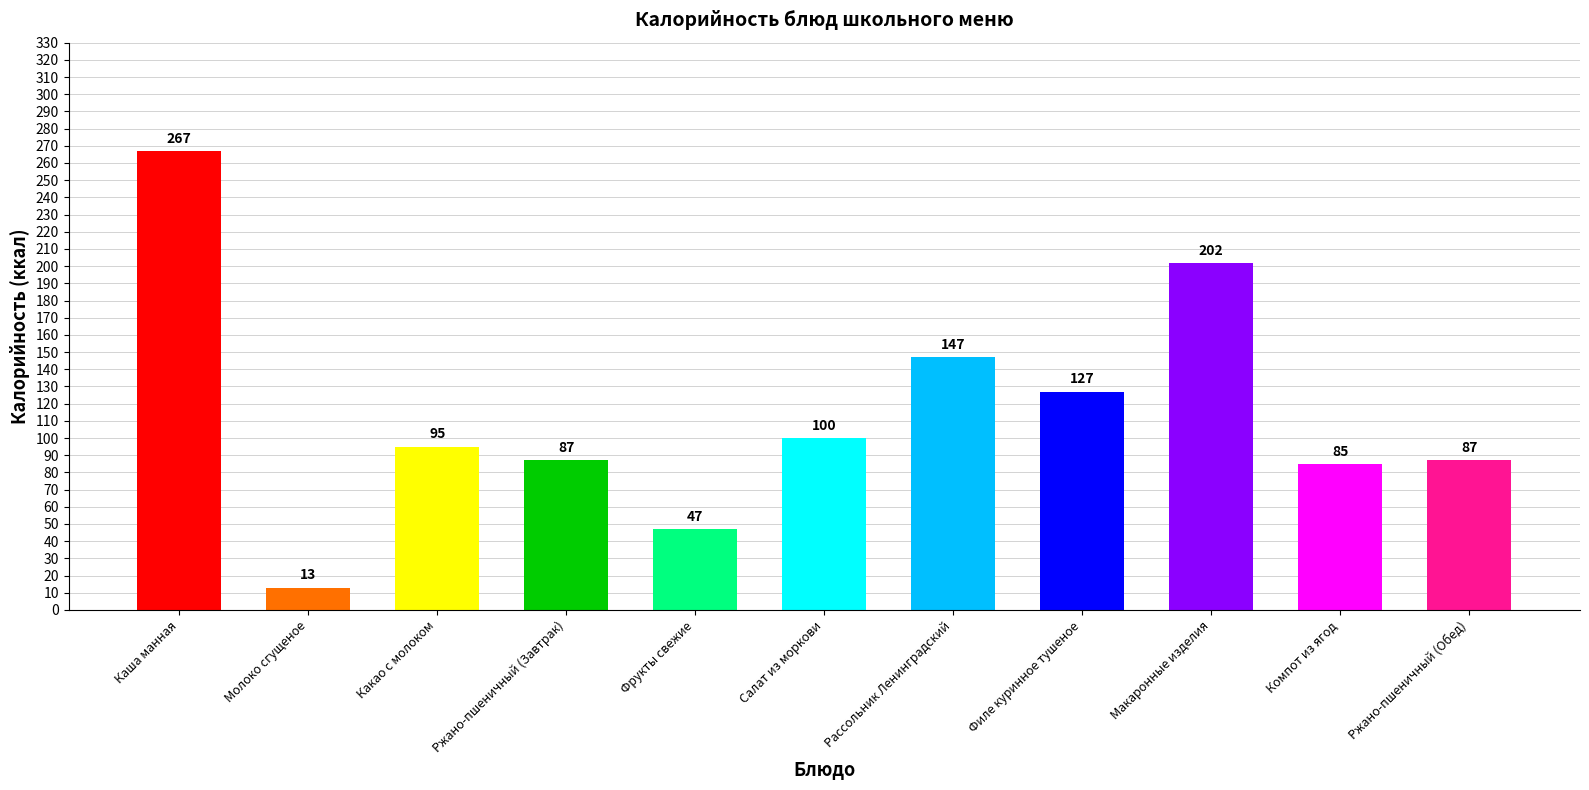

What is the label of the 11th bar from the left?

Ржано-пшеничный (Обед)